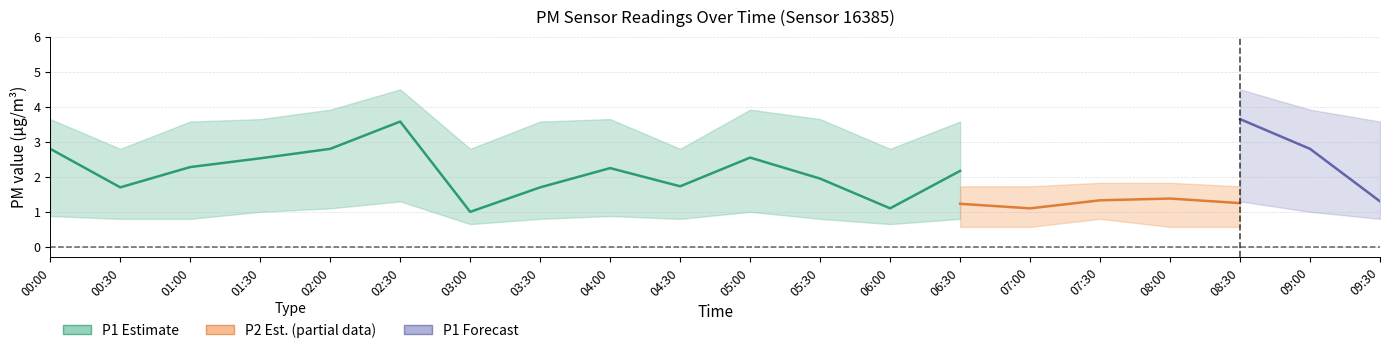

Where do P2 and P1_lower first cross each other?

08:00 and 08:30